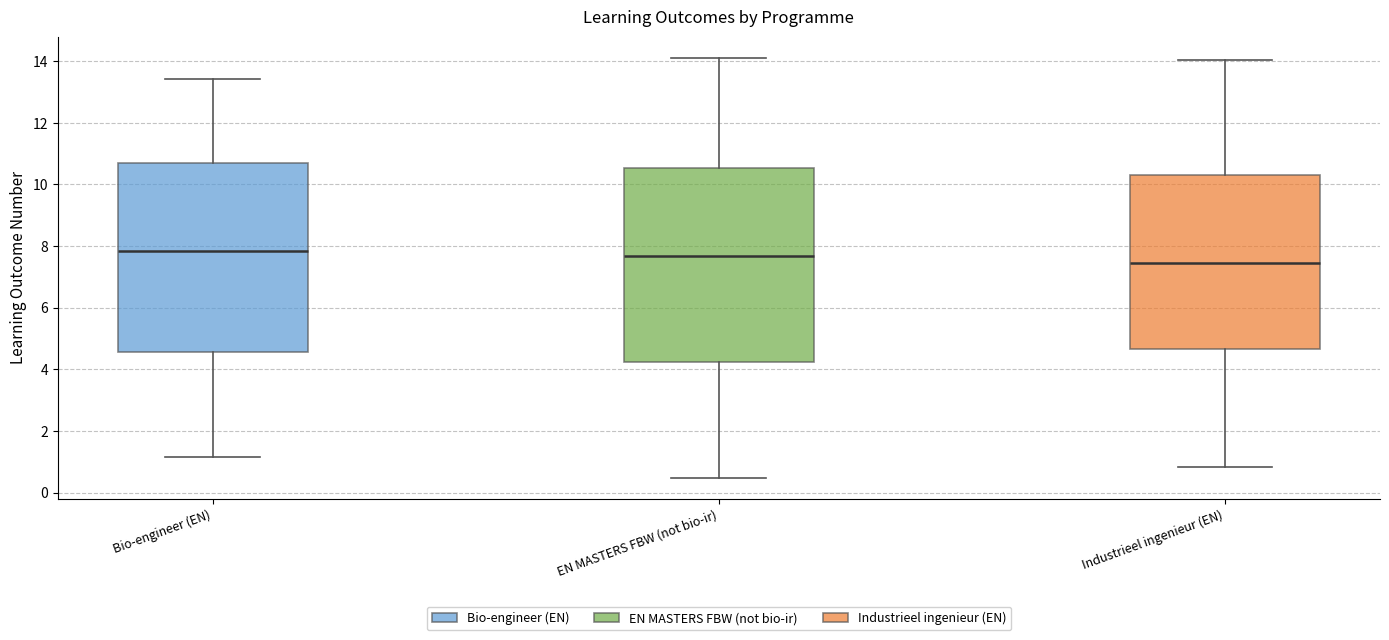

Reading left to right, read every box against the y-axis: the position of its median line, the range the box covers, and the ends of its whiskers. The values are not printed on the chart, so give them approximately, as read against the axis.

Bio-engineer (EN): median 7.8, box 4.6 to 10.6, whiskers 1.2 to 13.4
EN MASTERS FBW (not bio-ir): median 7.6, box 4.2 to 10.6, whiskers 0.4 to 14.2
Industrieel ingenieur (EN): median 7.4, box 4.6 to 10.4, whiskers 0.8 to 14.0